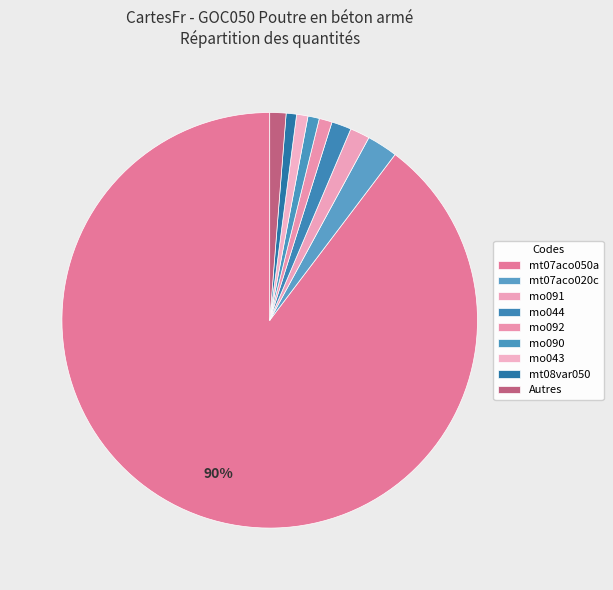

What percentage is the mo090 slice, to the nearest percent?

1%